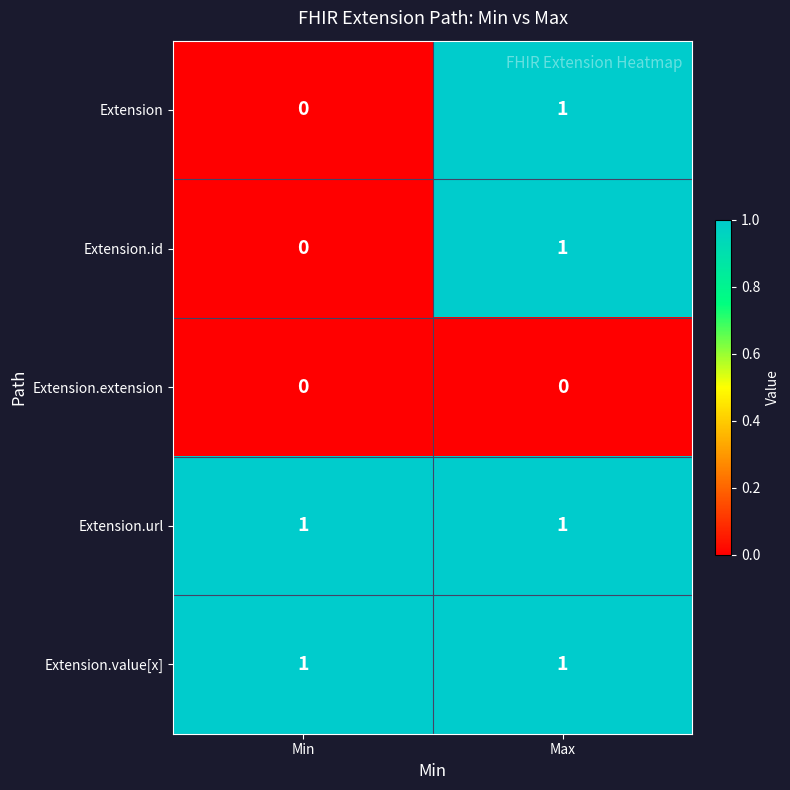

What is the total value across all series at Min?

2